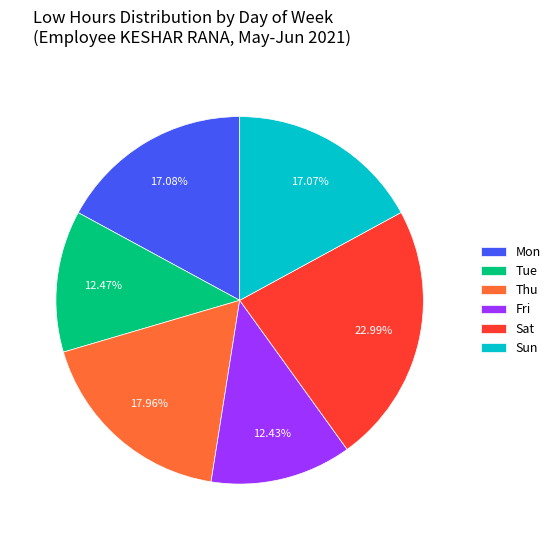

Does any single category account for the majority?

No